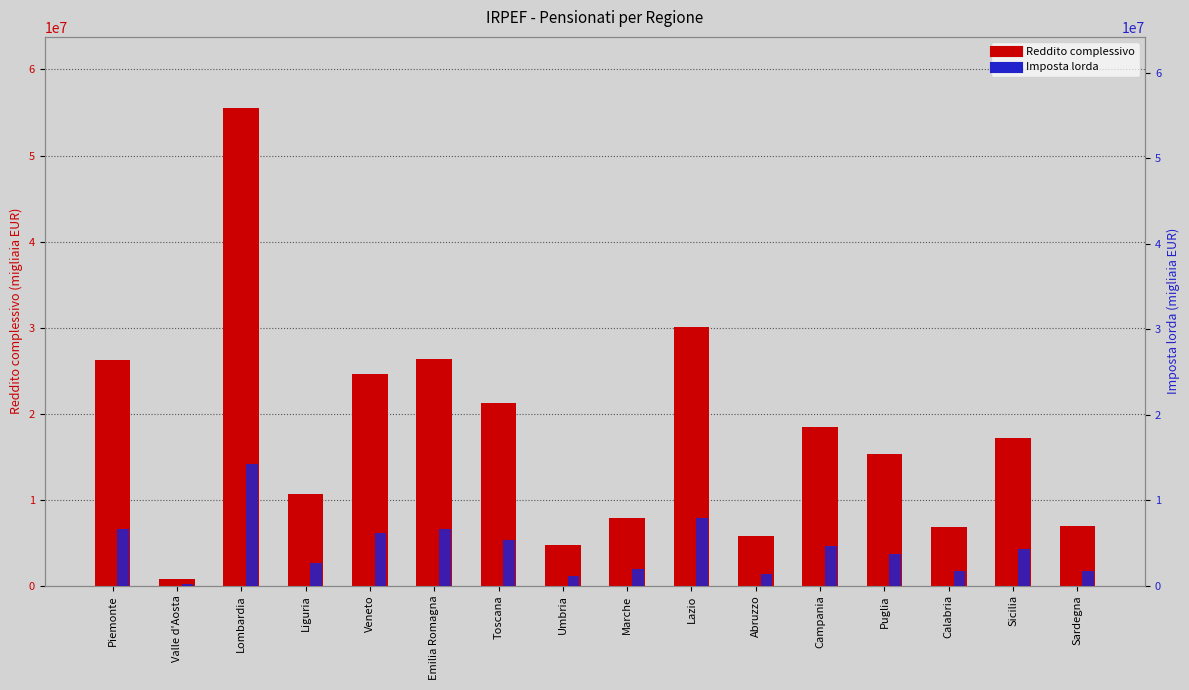

Which series has the largest range (max minus min)?

Reddito complessivo